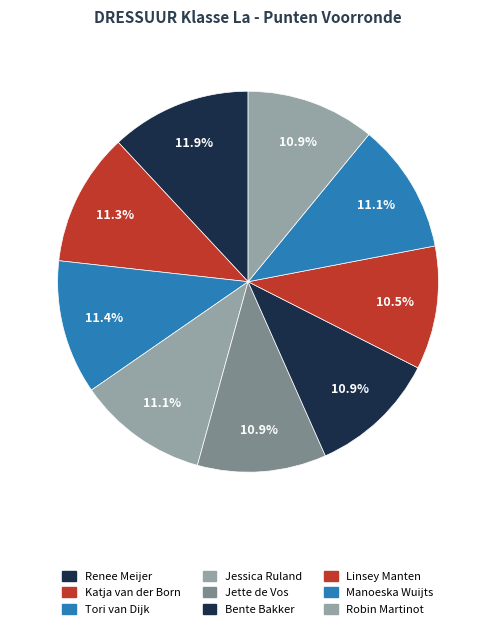

Do Bente Bakker and Tori van Dijk together represent more than half of the pie?

No